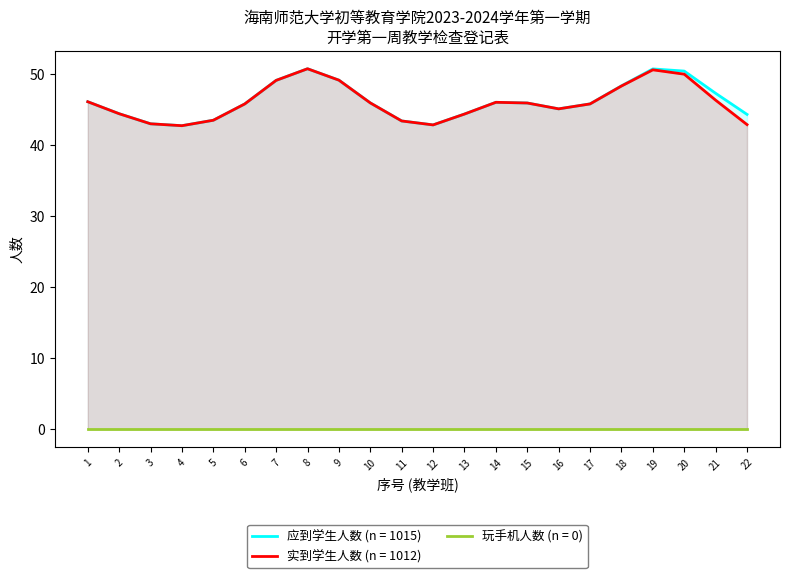

How many categories are shown in the chart?

22